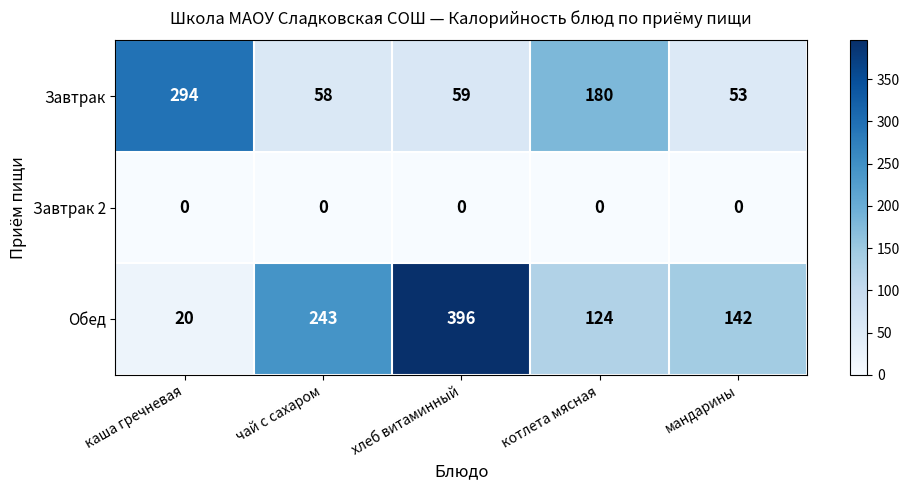

The value of Завтрак at мандарины is 70. True or false?

False